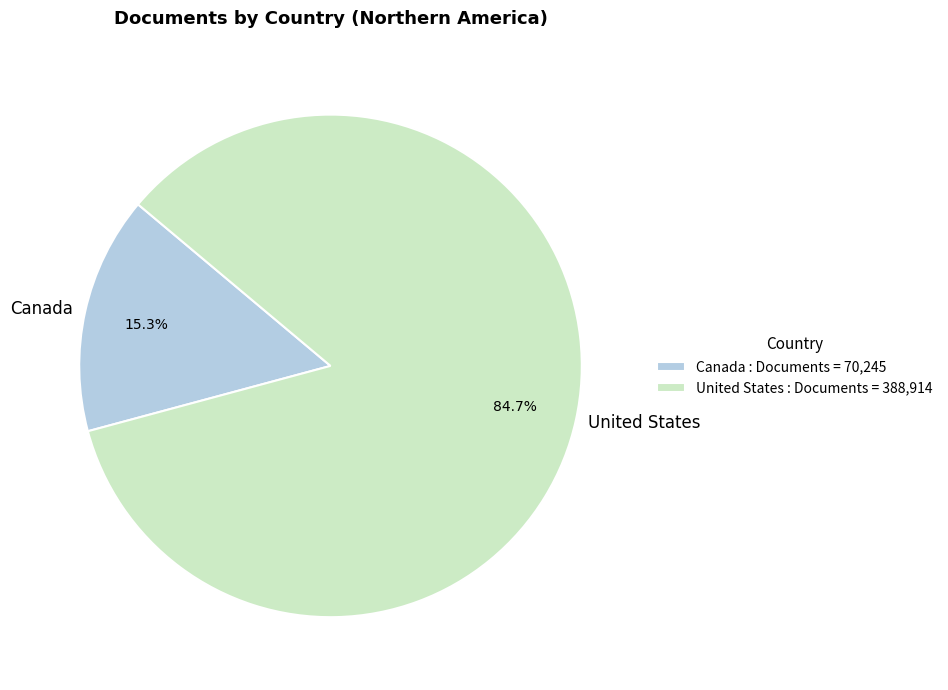

Approximately how many times larger is the value at United States compared to Canada?

5.5